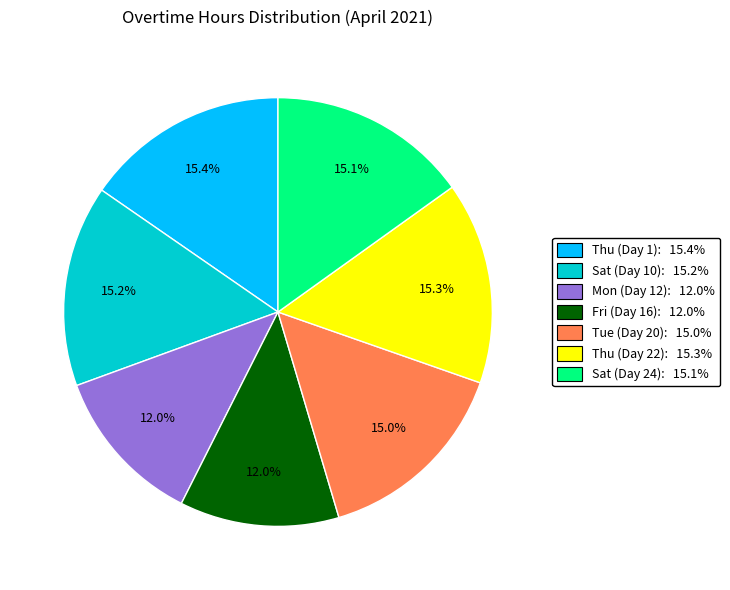

How many slices are in this pie chart?

7